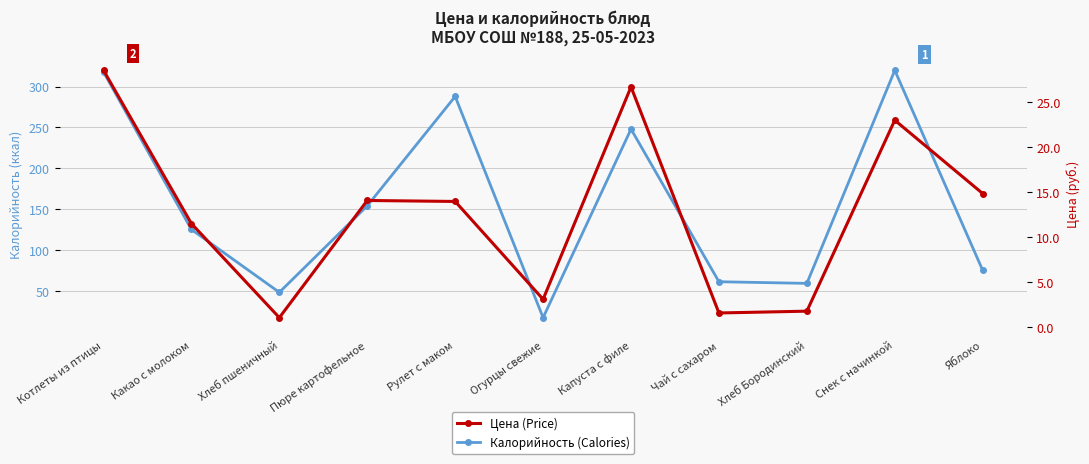

How many interior local valleys does the Цена (Price) series have?

3